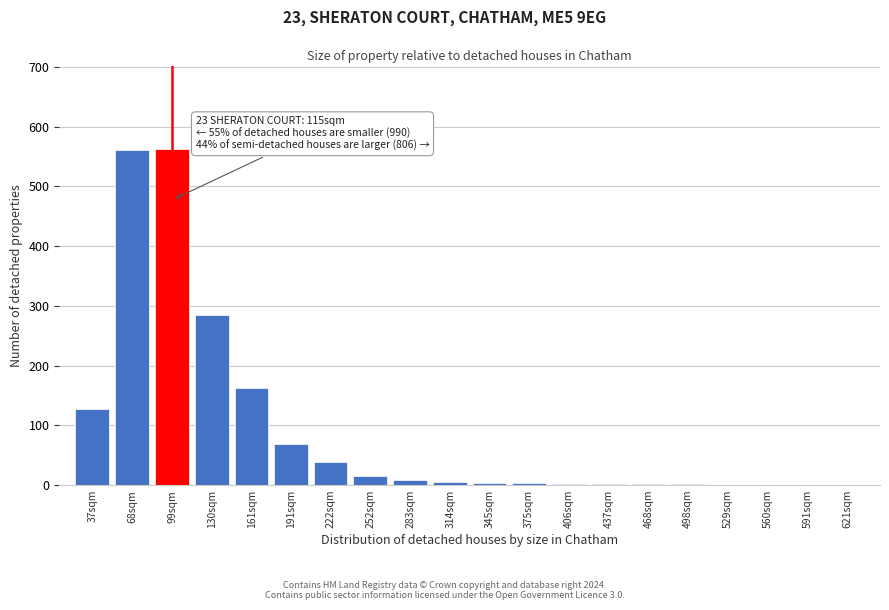

The value at 161sqm is 163. True or false?

True